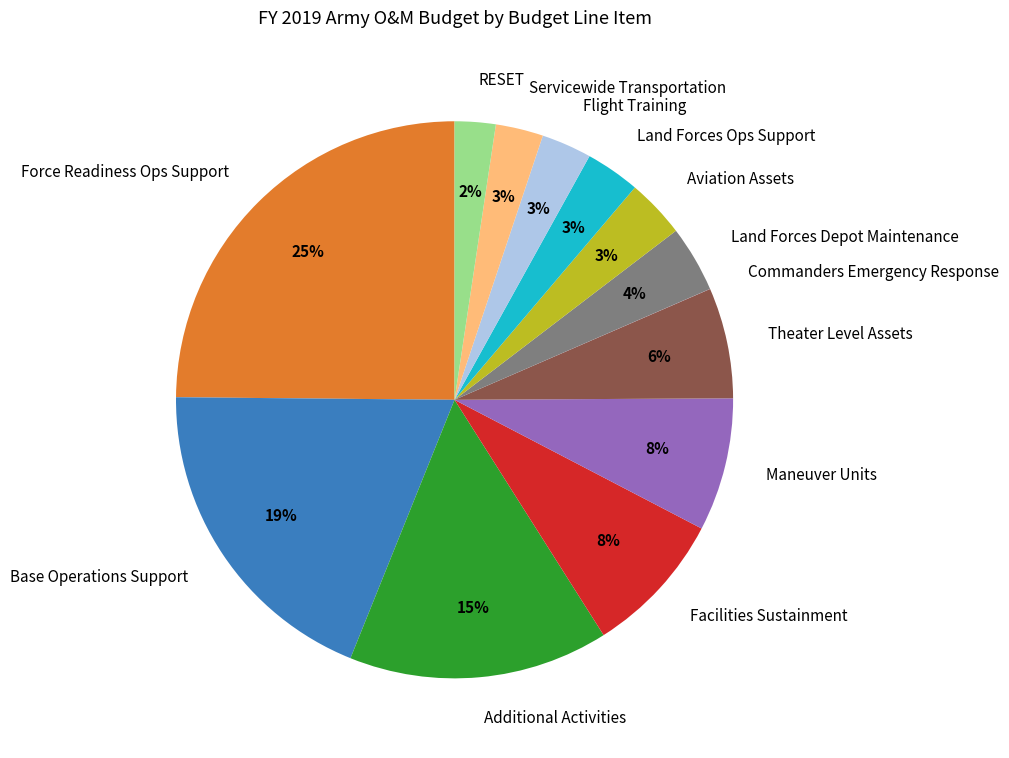

Is the sum of Force Readiness Ops Support and Maneuver Units greater than half?

No